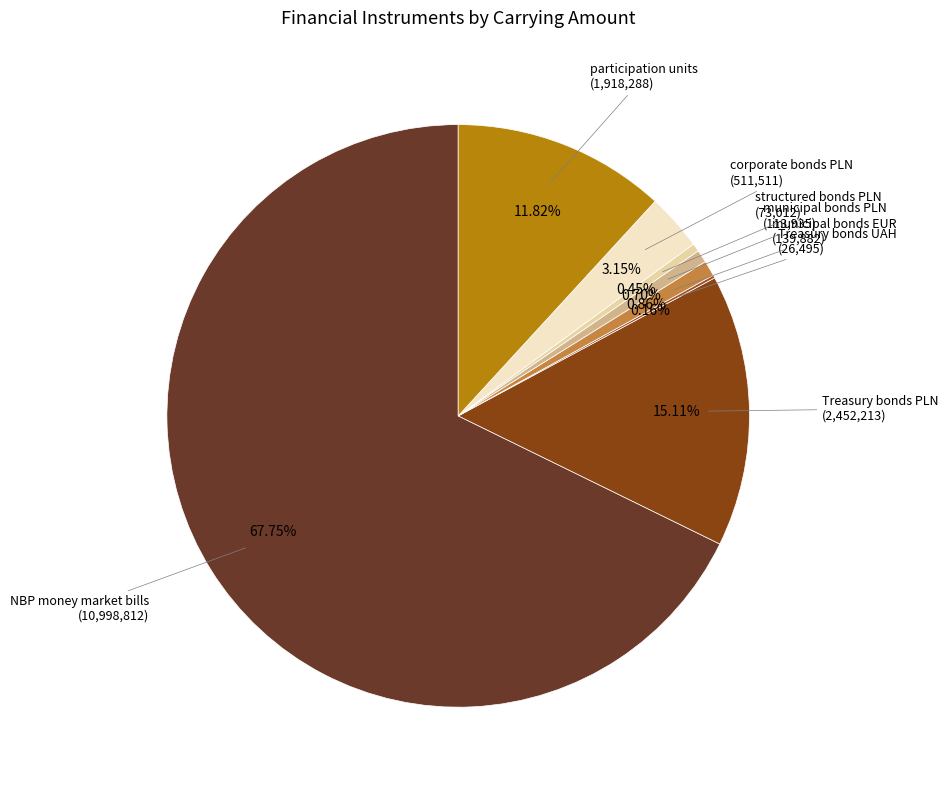

To the nearest percent, what is the difference between the largest and smallest slice percentages?

68%